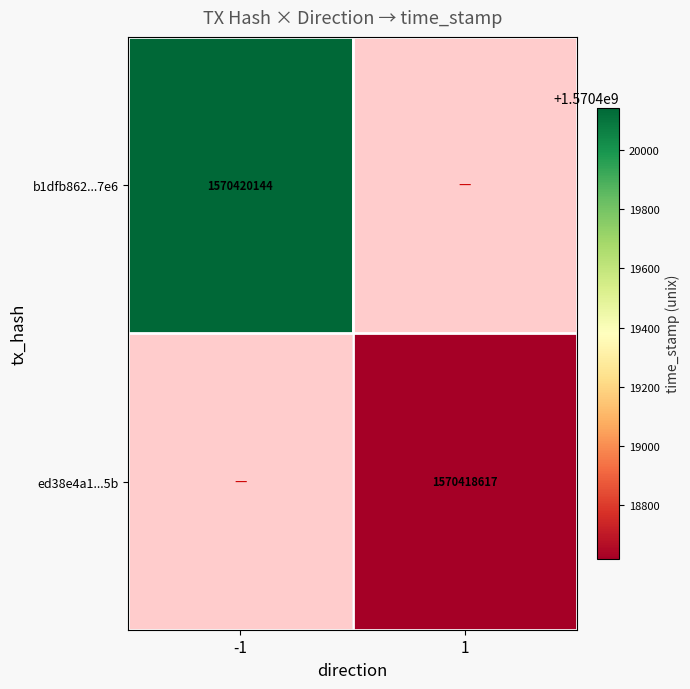

Is it true that ed38e4a1499205896f7adecebbb429d1bddda5b equals 1570418617 at 1?

True